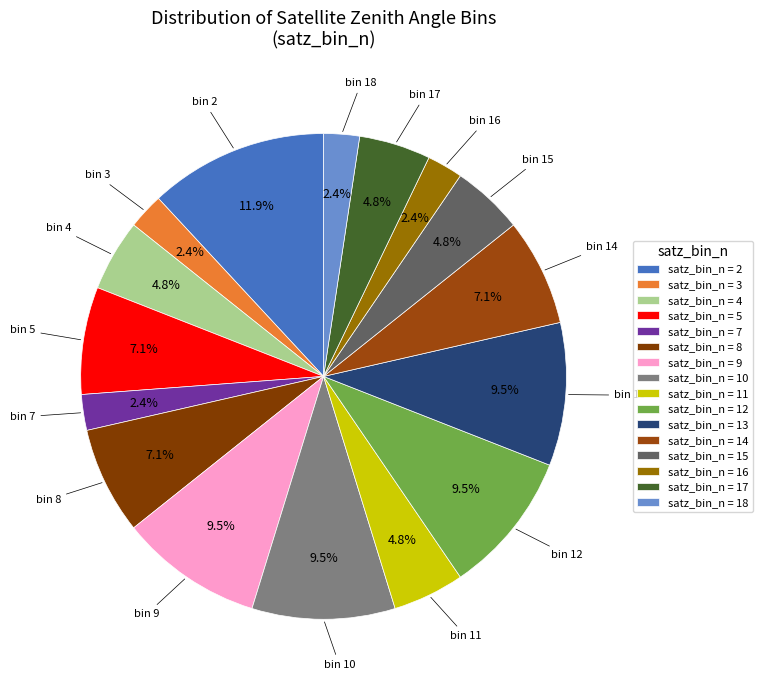

Is there any slice that represents more than half of the pie?

No